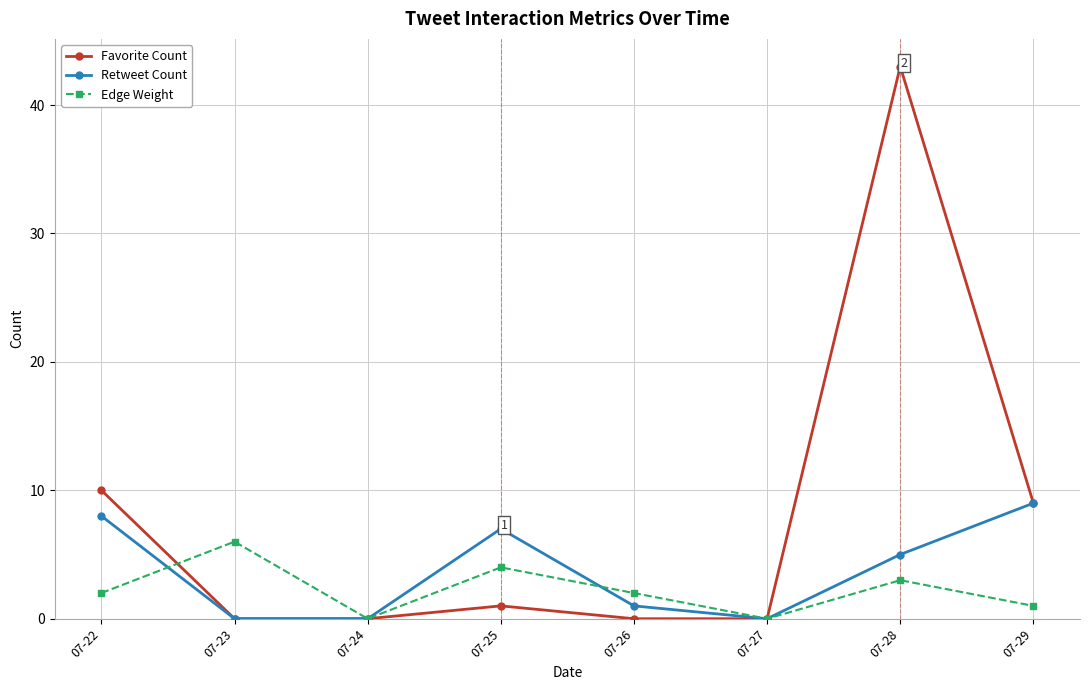

Is this an area chart (filled region under the line)?

No